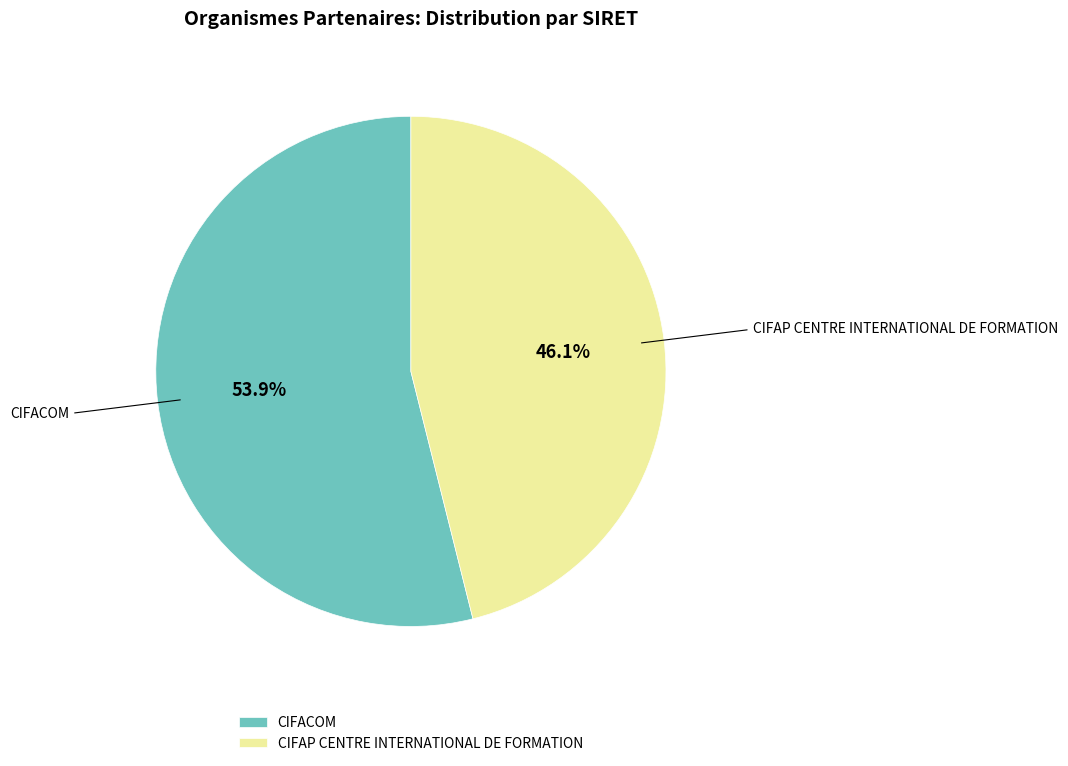

Which has a higher value, CIFACOM or CIFAP CENTRE INTERNATIONAL DE FORMATION?

CIFACOM